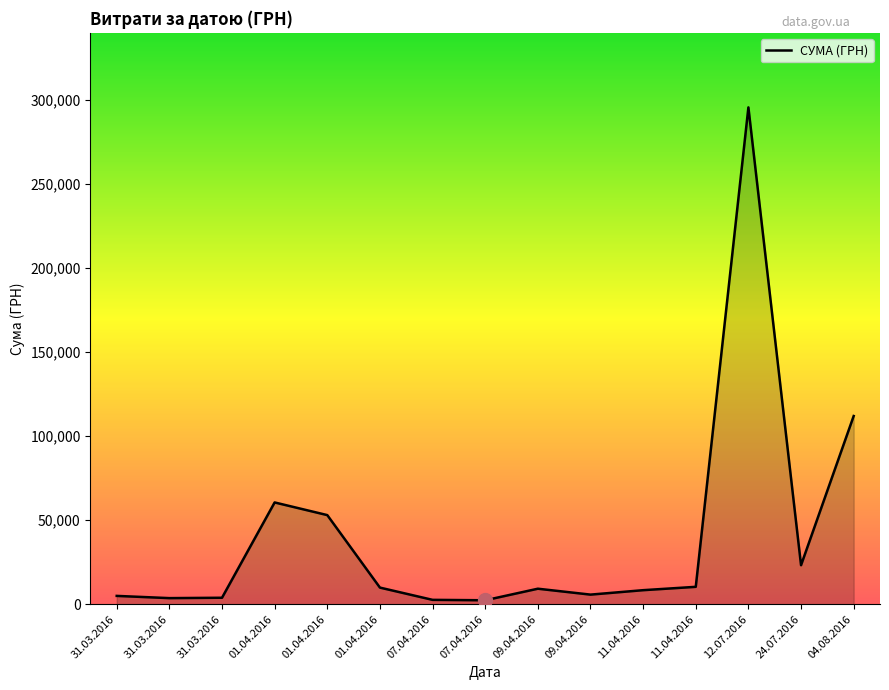

List the labels in order of value, smallest first.

07.04.2016, 07.04.2016, 31.03.2016, 31.03.2016, 31.03.2016, 09.04.2016, 11.04.2016, 09.04.2016, 01.04.2016, 11.04.2016, 24.07.2016, 01.04.2016, 01.04.2016, 04.08.2016, 12.07.2016